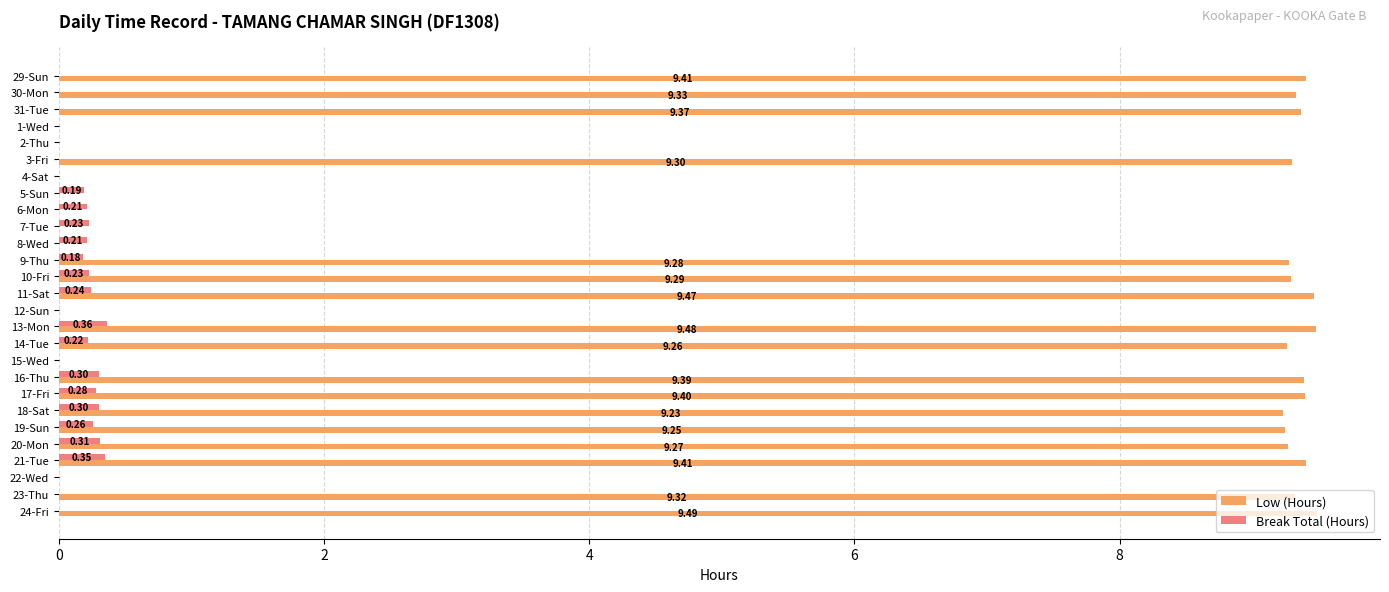

At which label does Low (Hours) reach its peak?

24-Fri